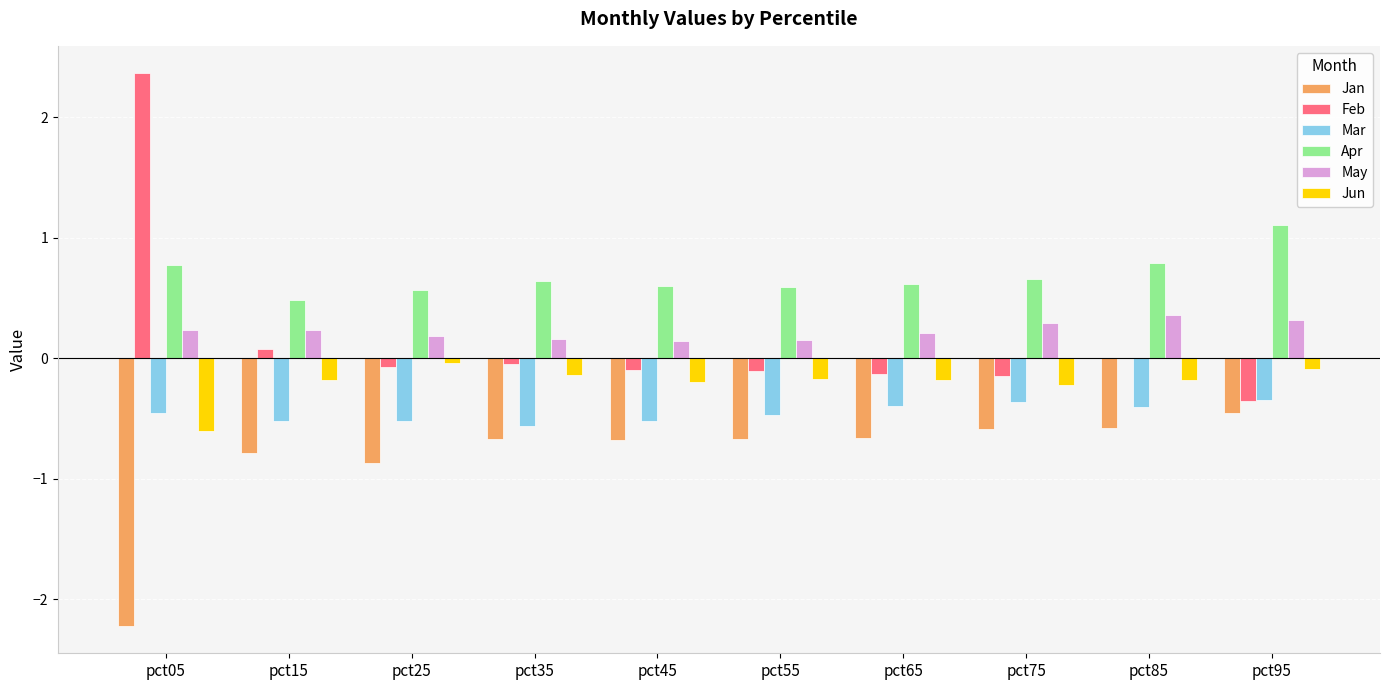

Which series changed the most between pct05 and pct25?

Feb